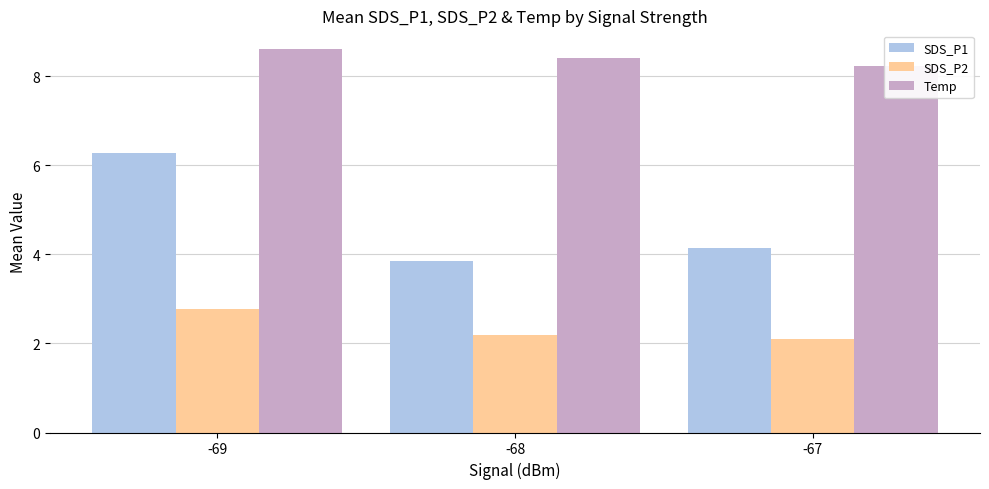

What is the minimum value shown in the chart?

2.1